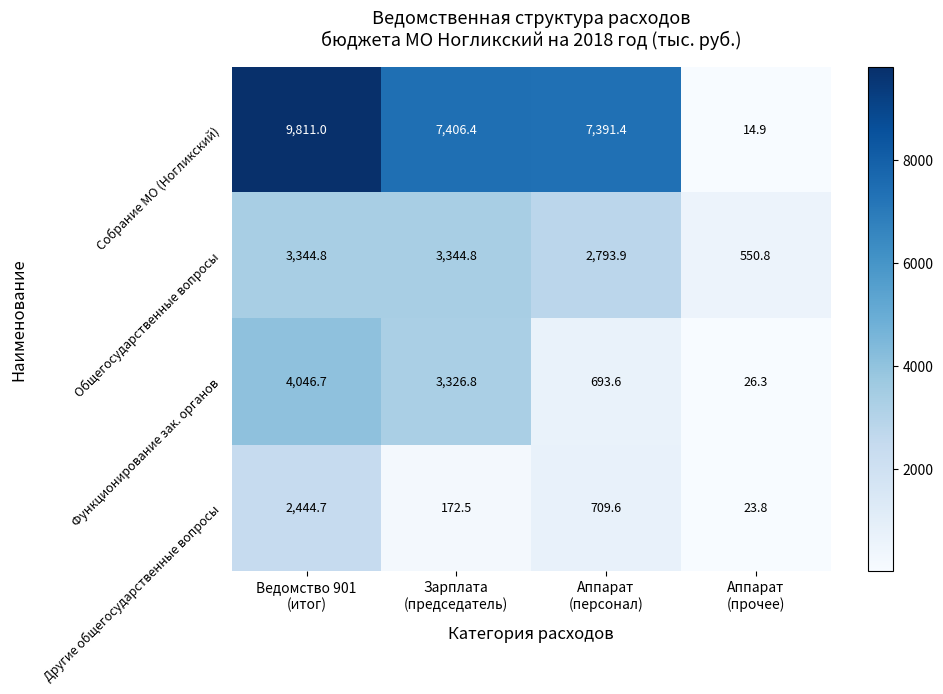

Which series has the widest spread of values?

Собрание МО (Ногликский)